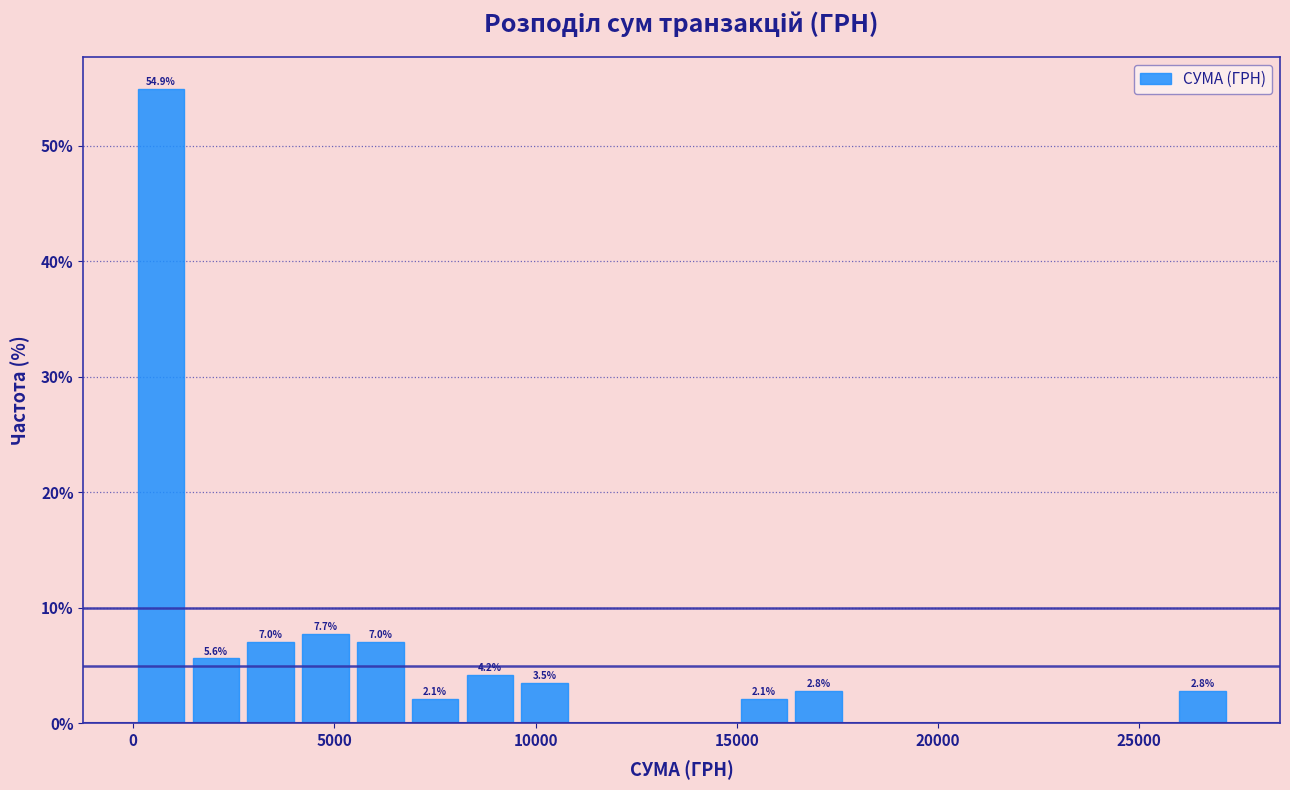

Read against the x-axis, roughly where is the centre of the tallest bar?

500